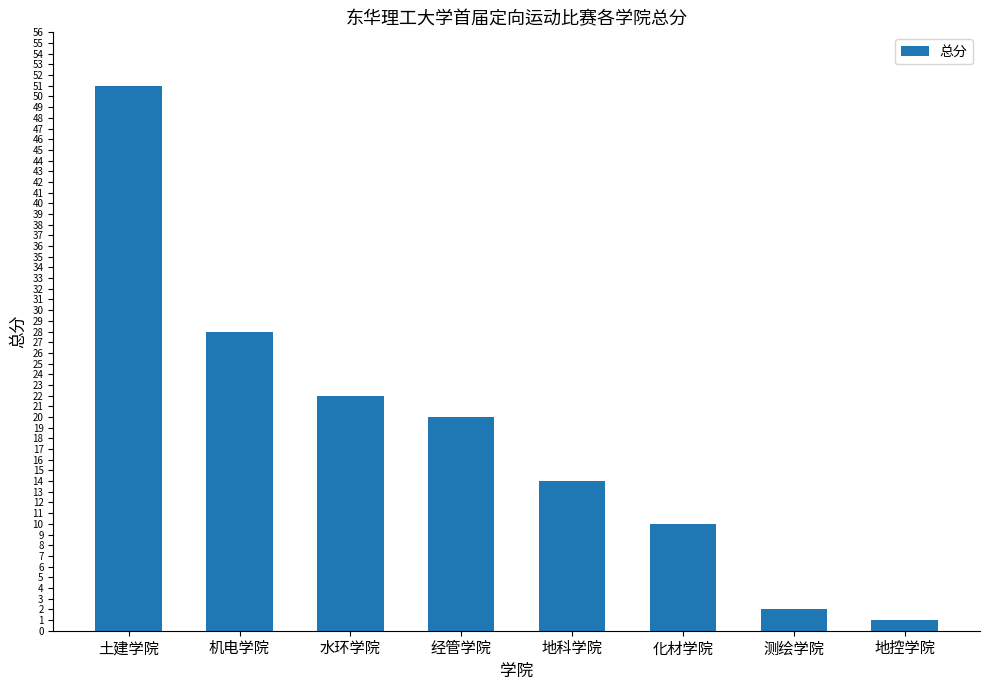

Which has a higher value, 水环学院 or 土建学院?

土建学院